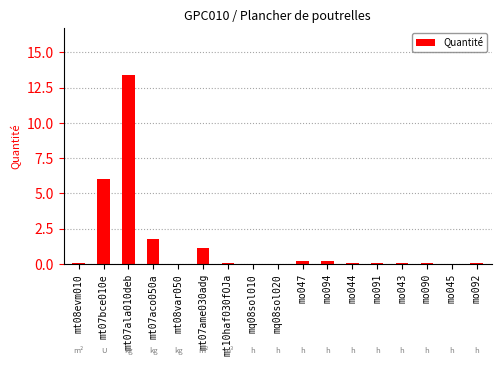

Is it true that the value at mo045 is 0.0?

True